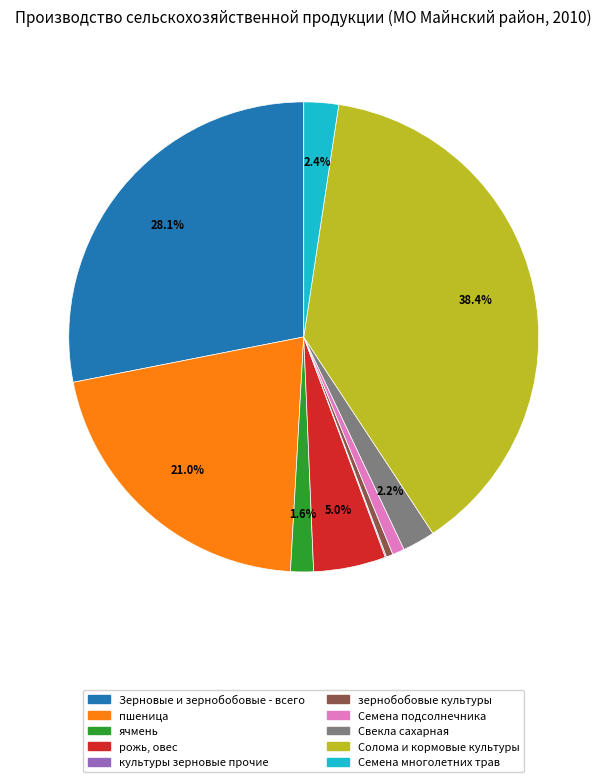

Do Зерновые и зернобобовые - всего and ячмень together represent more than half of the pie?

No